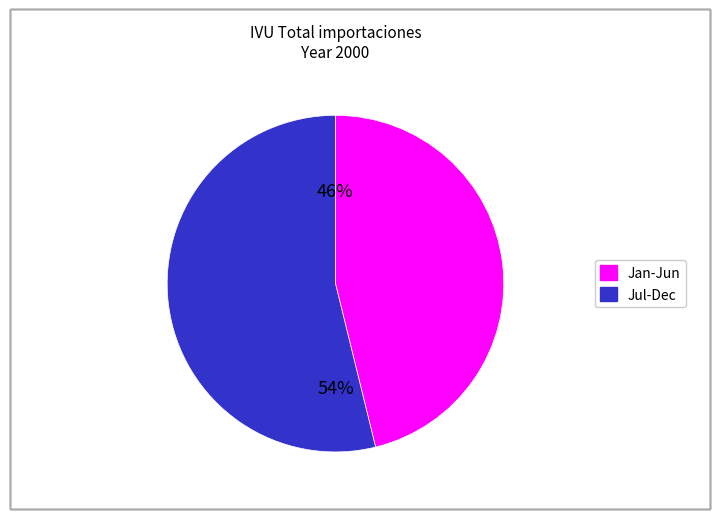

Is there any slice that represents more than half of the pie?

Yes